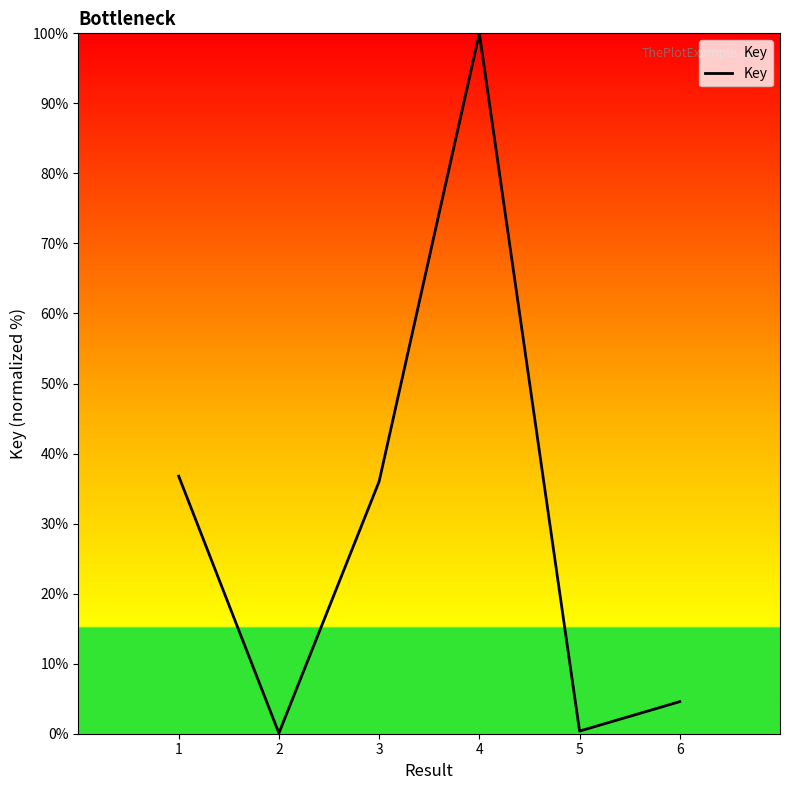

At which label does the data first exceed 36?

1